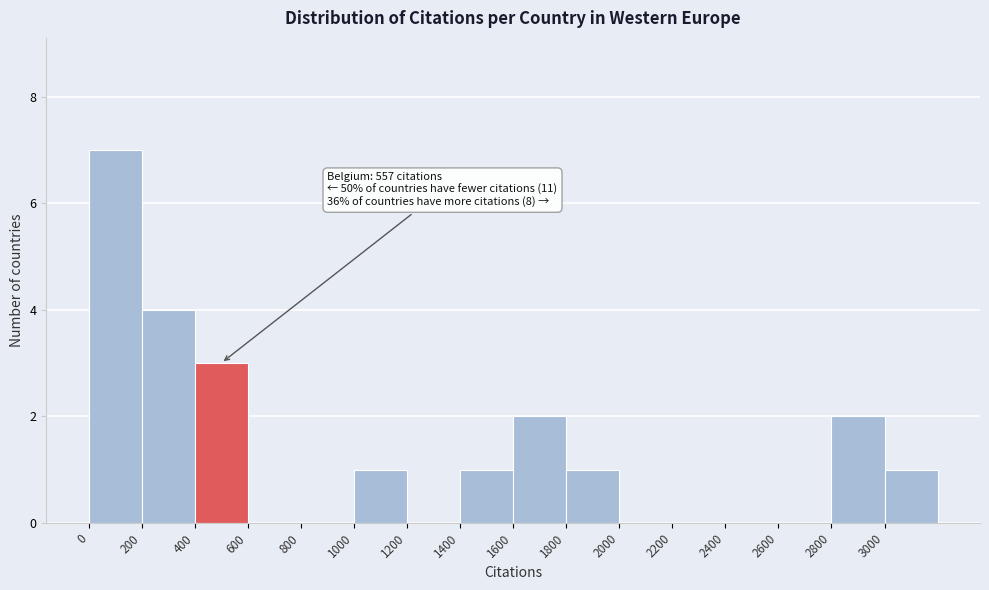

Over which range of the x-axis is the bar tallest?

0 to 200